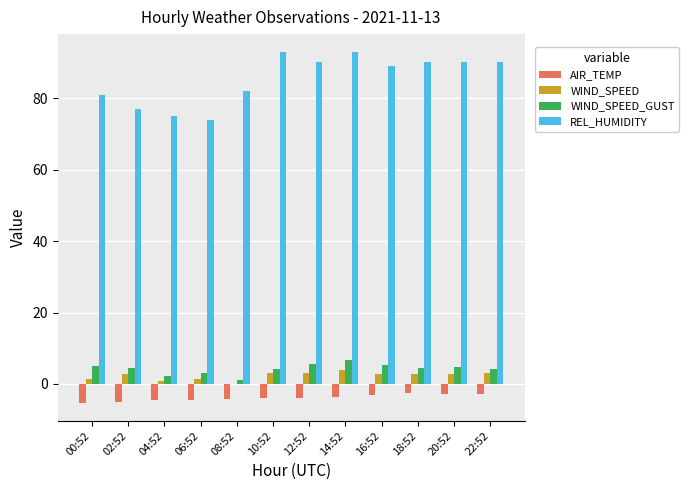

Which series has the largest range (max minus min)?

REL_HUMIDITY